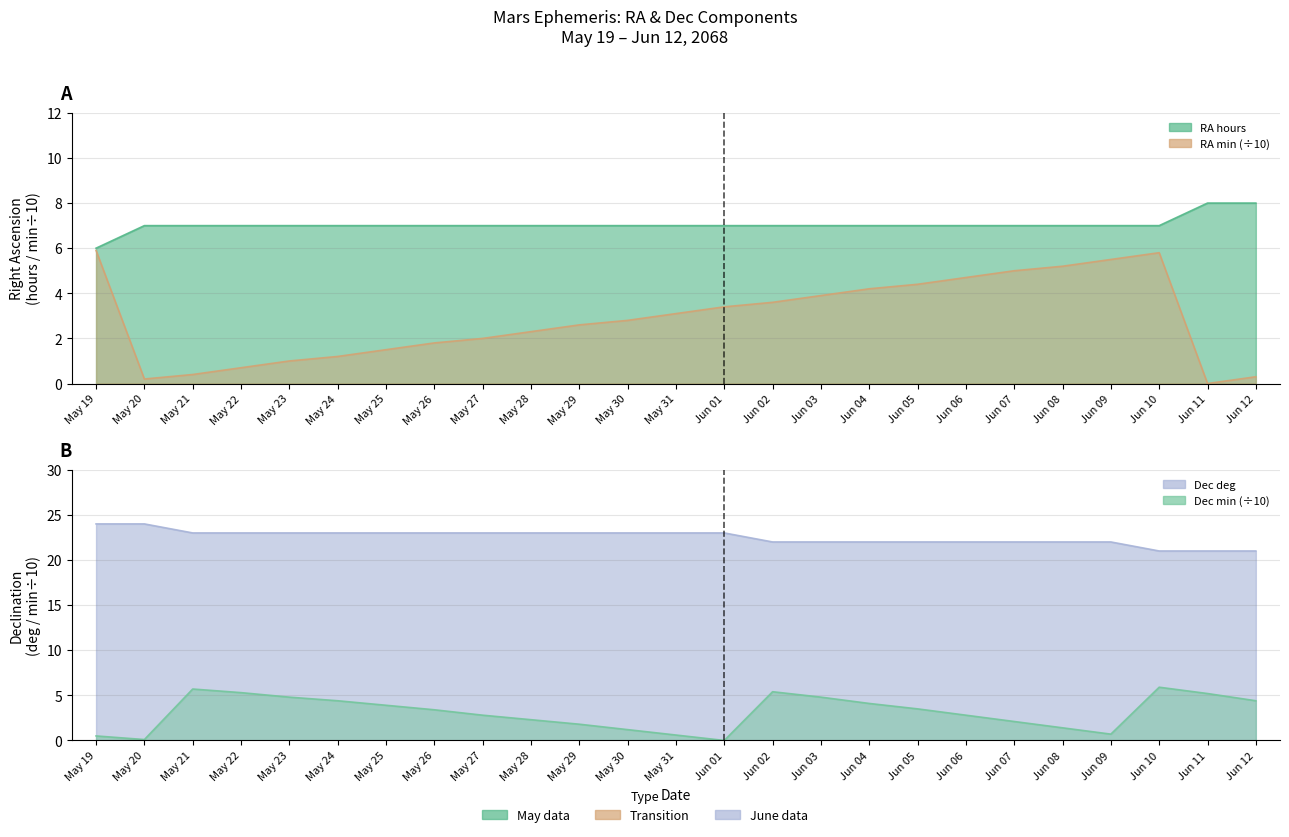

What is the sum of the Dec (deg) values at May 20 and May 31?

47.0